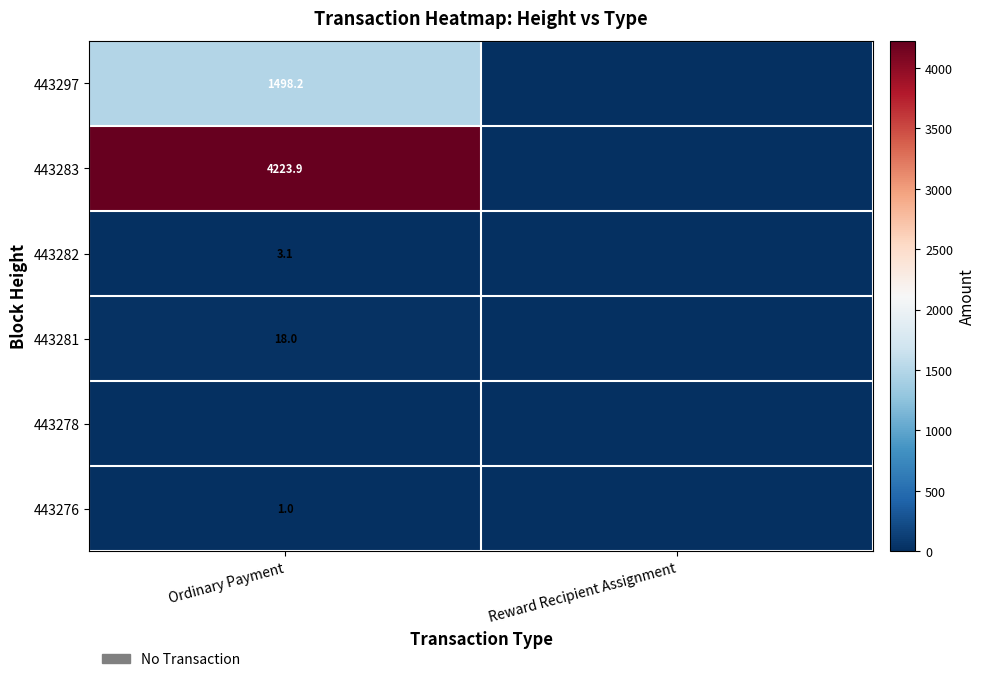

Is the value of 443282 at Ordinary Payment greater than the value of 443283 at Ordinary Payment?

No